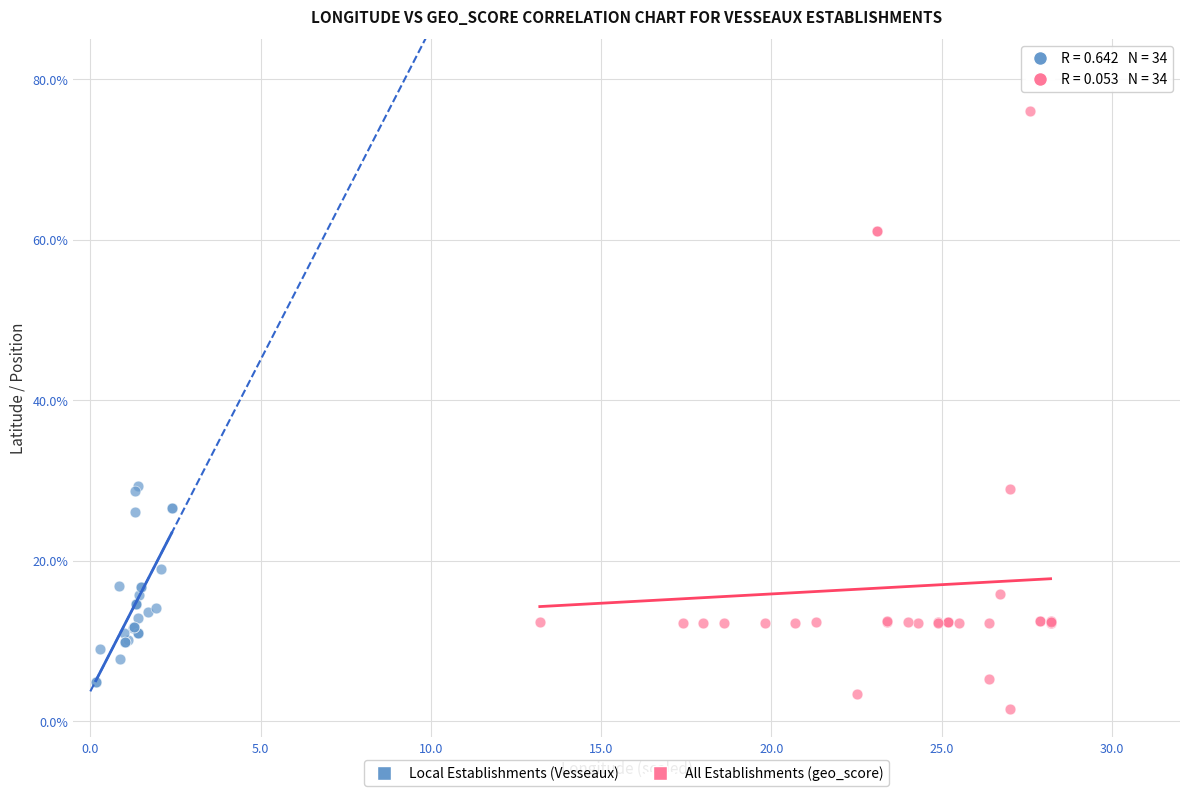

Which series contains the highest Y value?

All Establishments (geo_score)